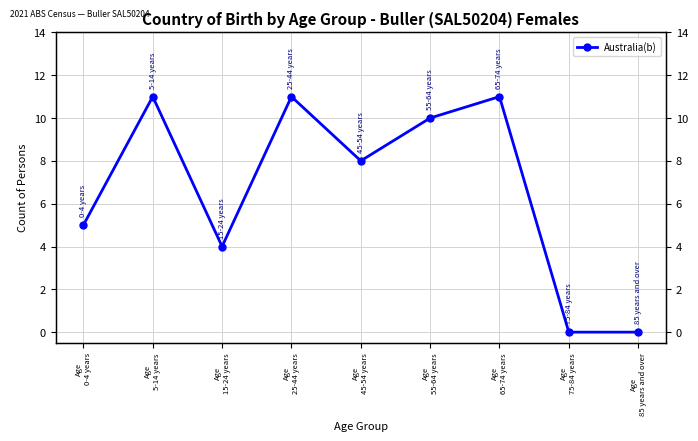

What is the difference between the maximum and minimum values?

11